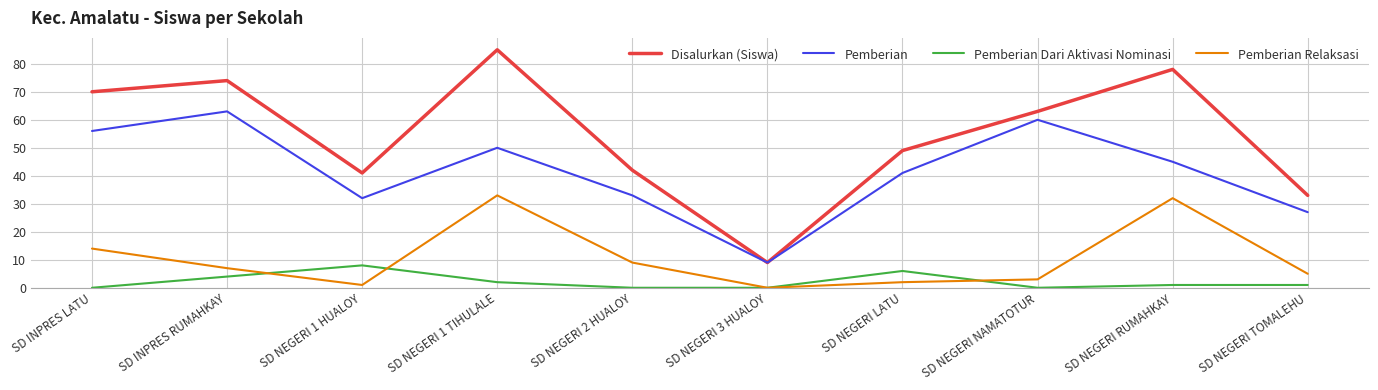

True or false: Pemberian Dari Aktivasi Nominasi and Disalurkan (Siswa) cross at least once.

False